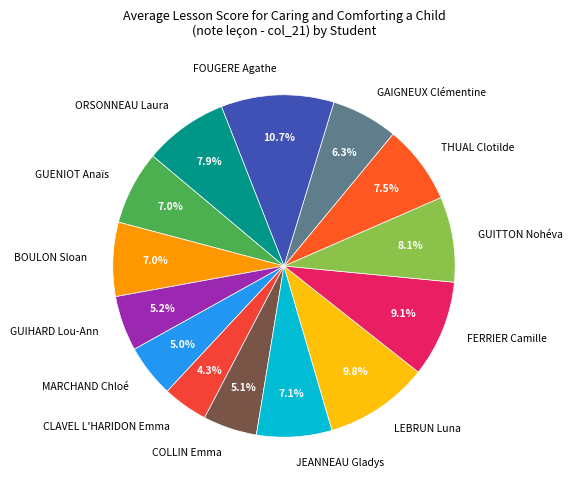

To the nearest percent, what portion does FERRIER Camille represent?

9%